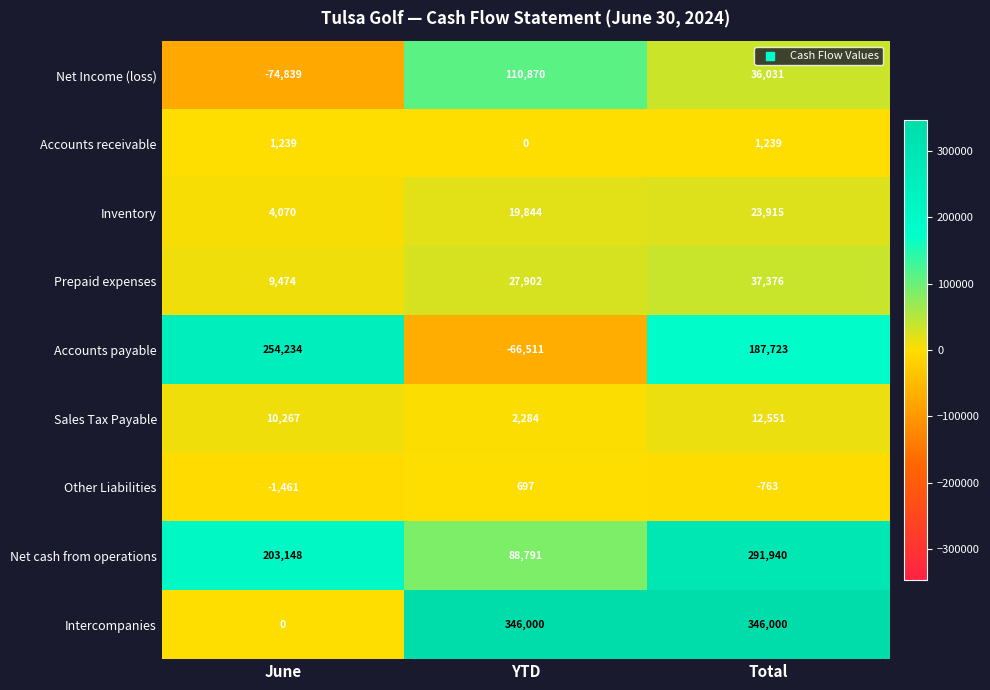

What is the difference between the maximum and minimum values in the Inventory series?

19845